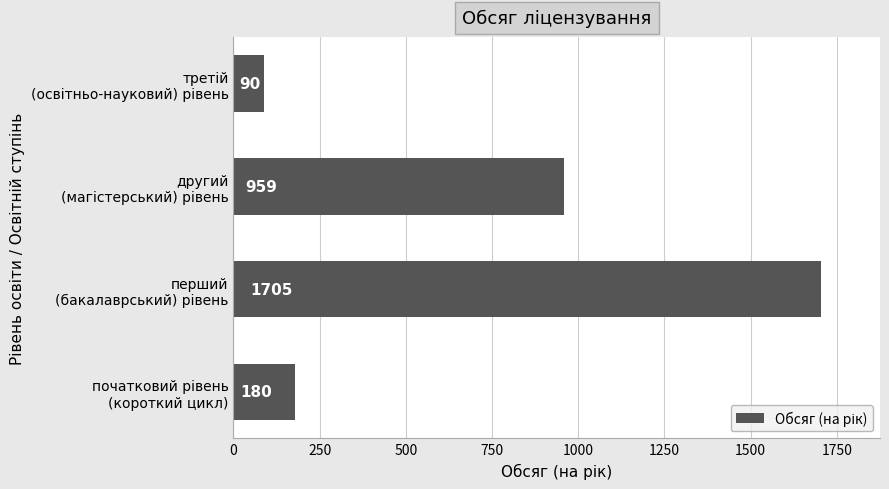

How many bars are there in total?

4